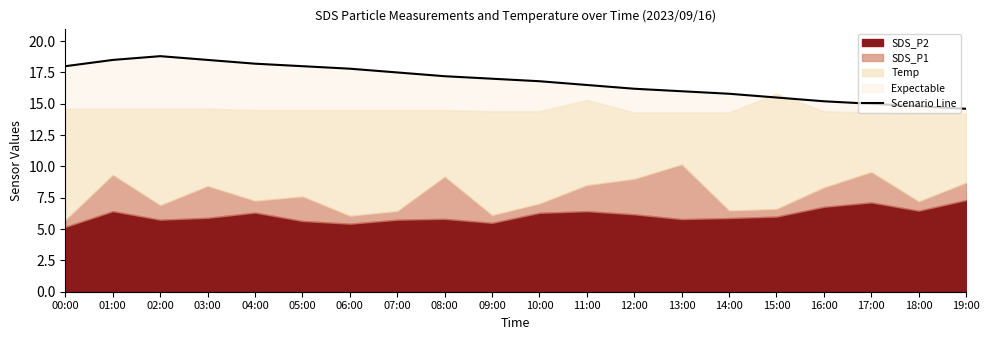

What is the greatest value displayed?

18.8